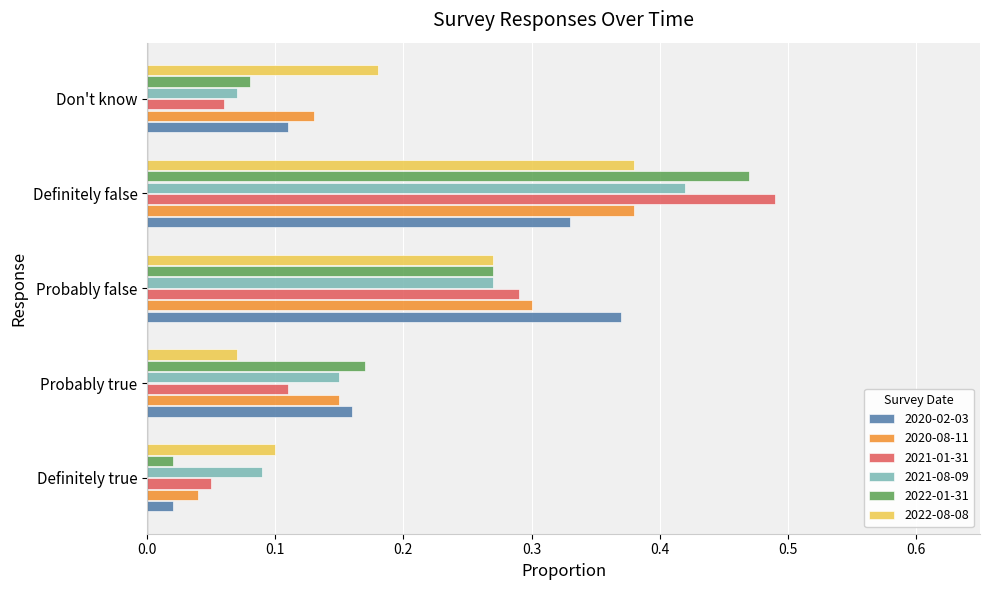

Which label corresponds to the largest value in the chart?

Definitely false